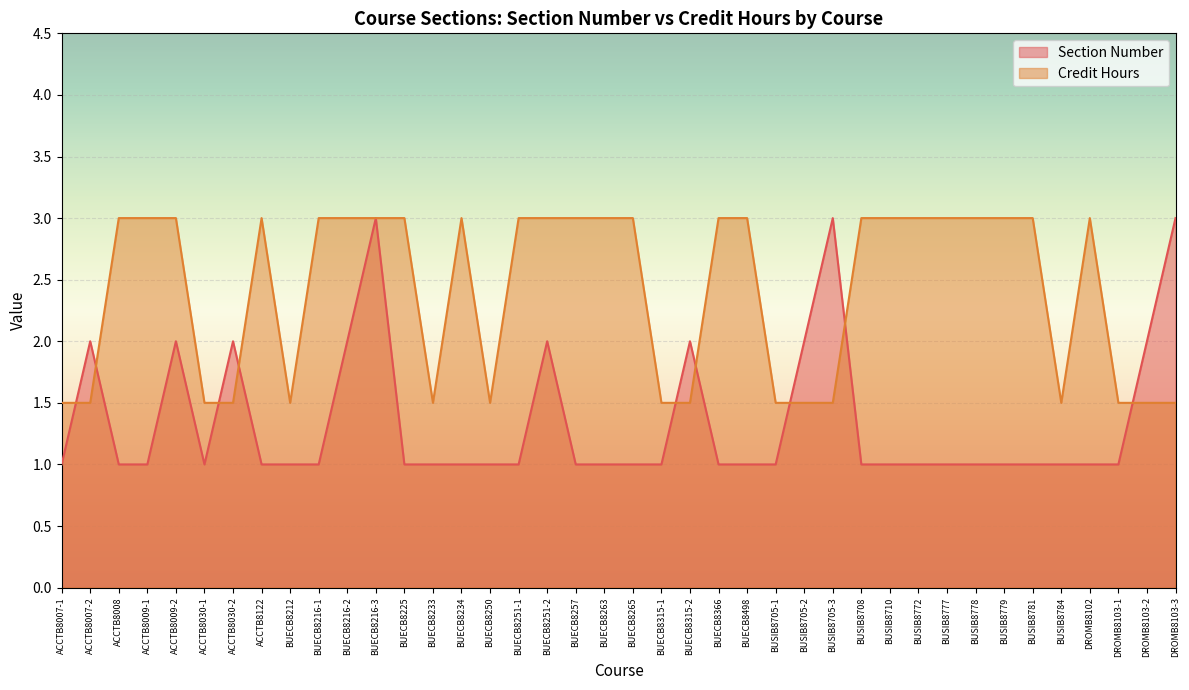

What value does the Section Number series have at BUSIB8772?

1.0